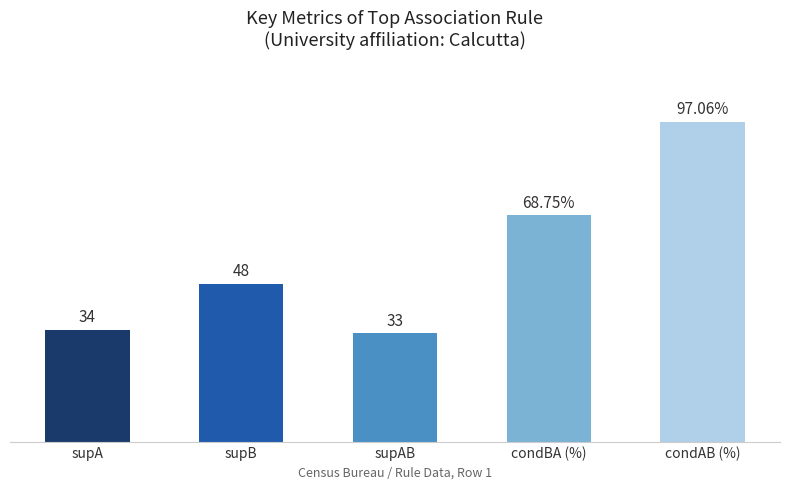

What is the label of the 4th bar from the left?

condBA (%)